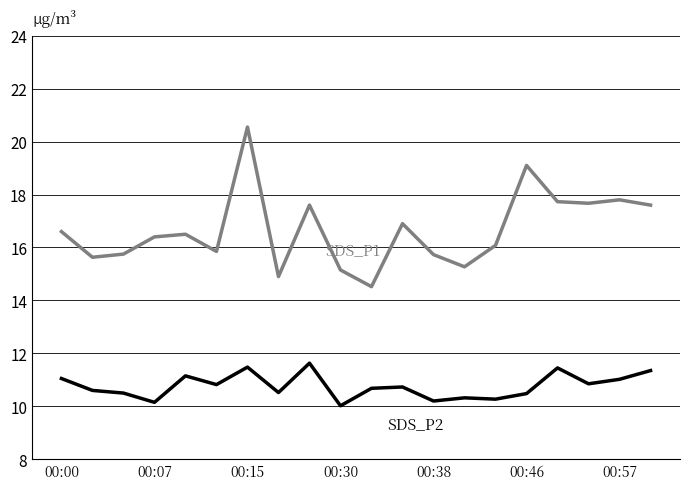

What is the minimum value shown in the chart?

10.0